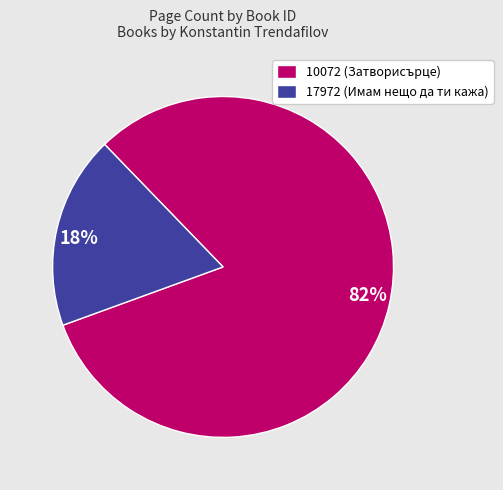

What percentage is the 17972 slice, to the nearest percent?

18%